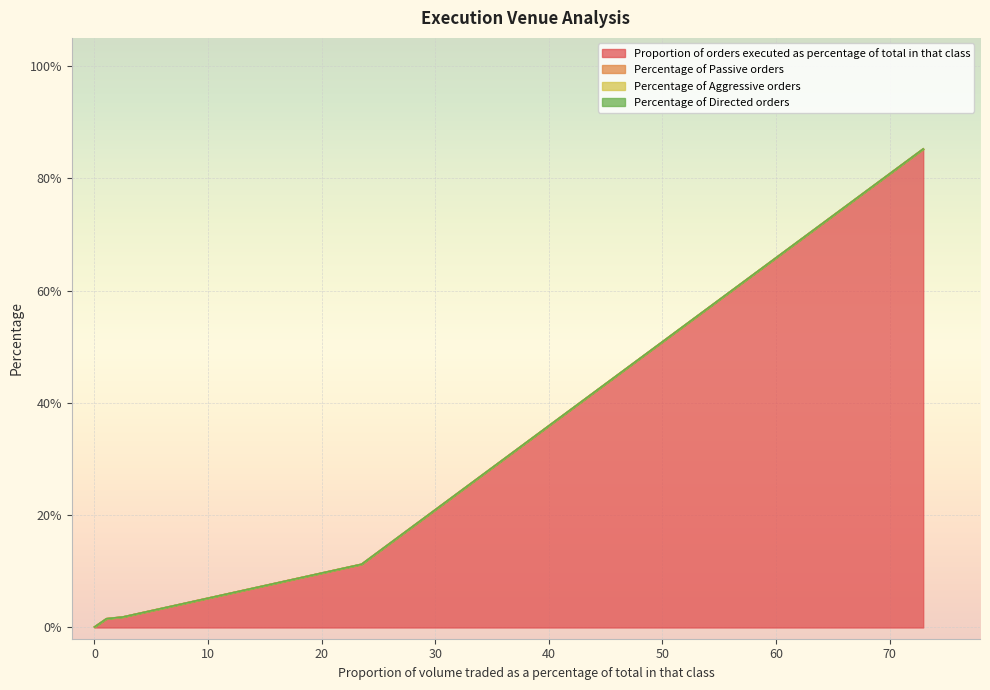

List the labels in order of Percentage of Directed orders value, largest first.

72.95, 23.51, 2.5, 1.05, 0.0